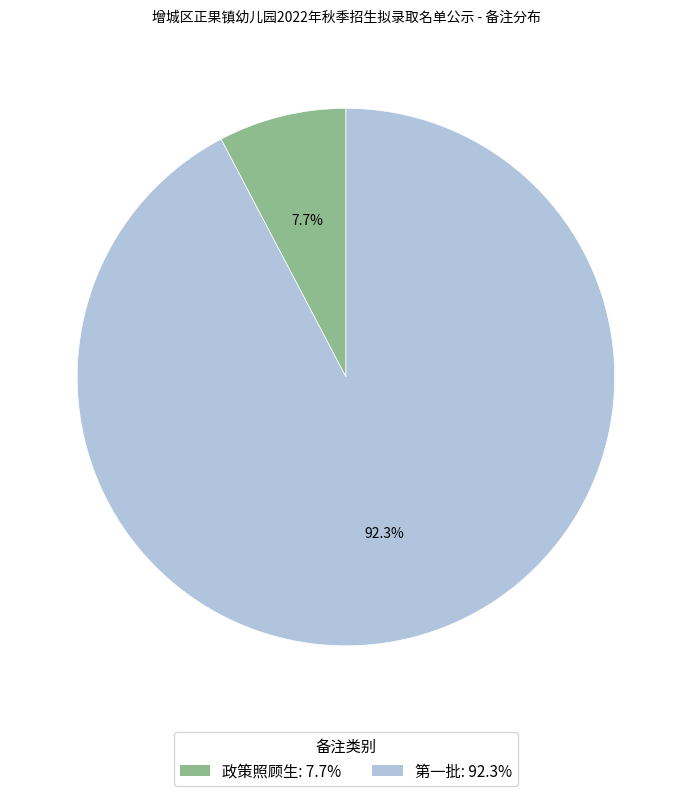

Between 政策照顾生 and 第一批, which is larger?

第一批